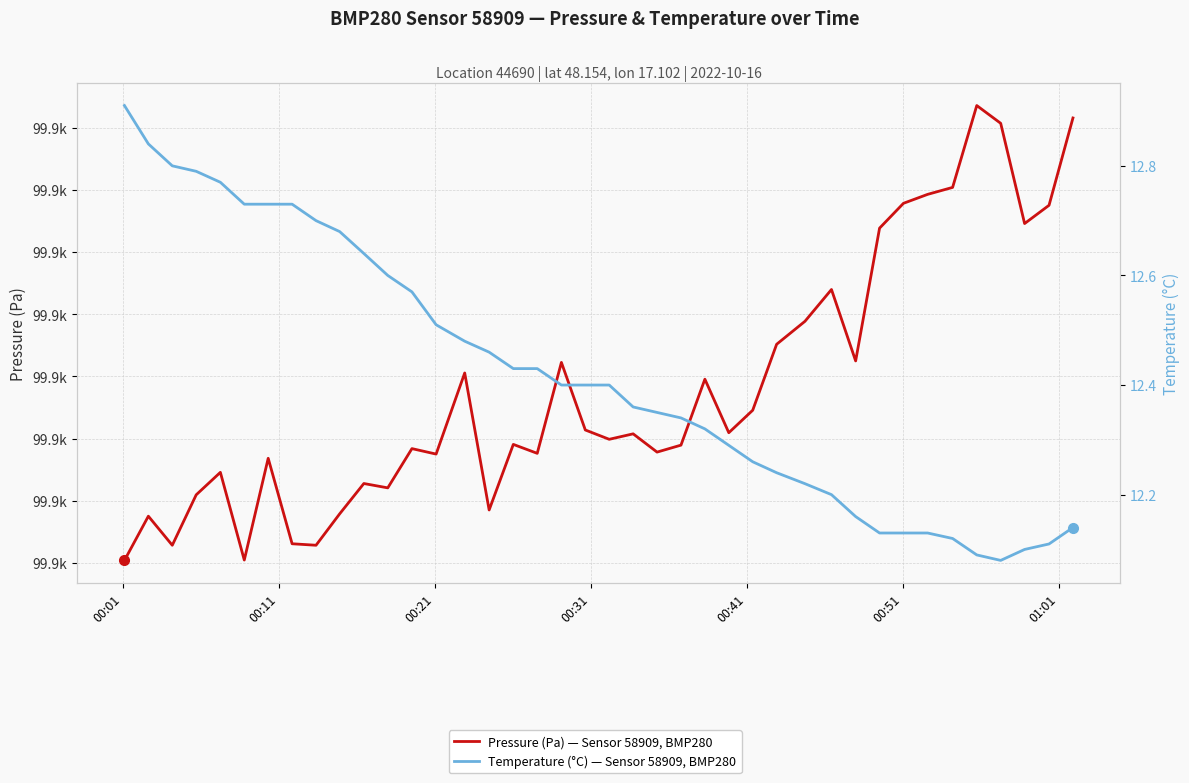

List the series in order of their peak value, highest first.

Pressure (Pa) — Sensor 58909, BMP280, Temperature (°C) — Sensor 58909, BMP280